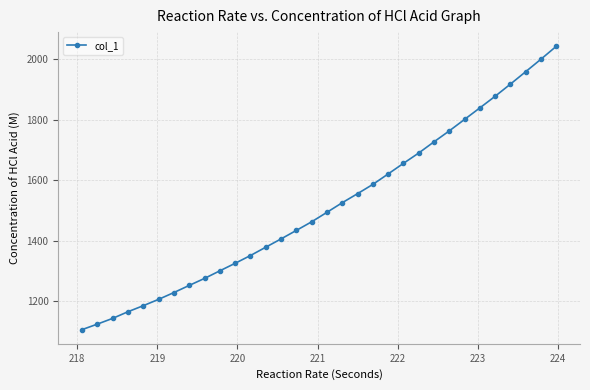

What is the sum of all values?

48390.6